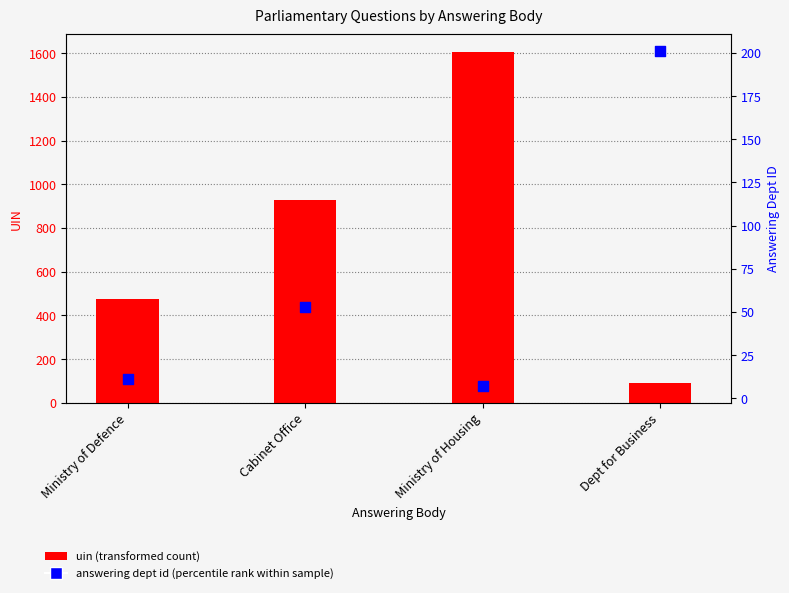

What is the total value across all series at Ministry of Defence?

488